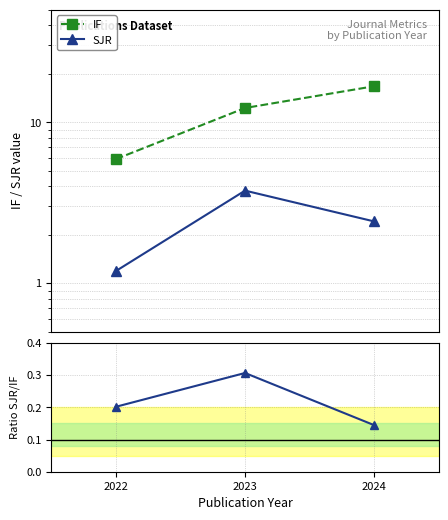

Reading left to right, what are all the values shown in this chart?

IF: 5.9	12.3	16.7
SJR: 1.2	3.8	2.4
Ratio SJR/IF: 0.2	0.3	0.1